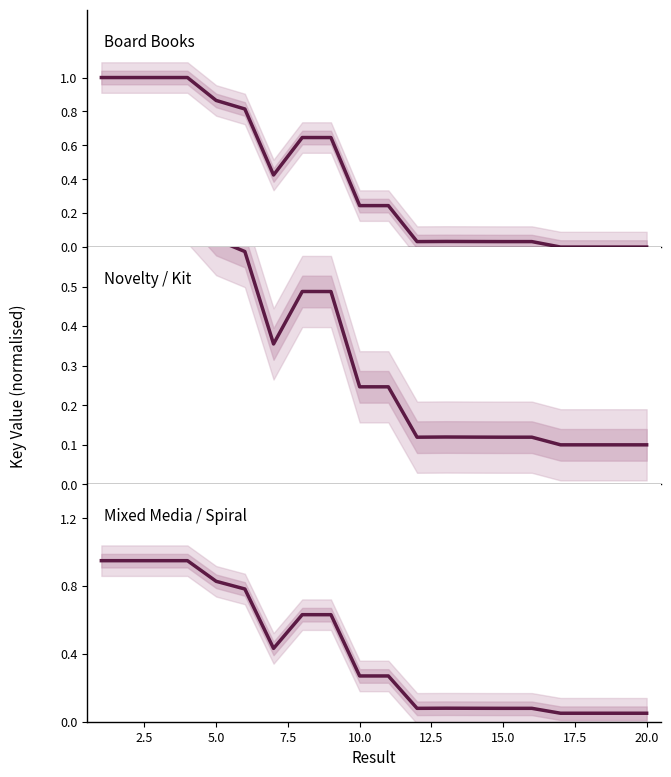

At which label does Mixed Media / Spiral reach its minimum?

20.0